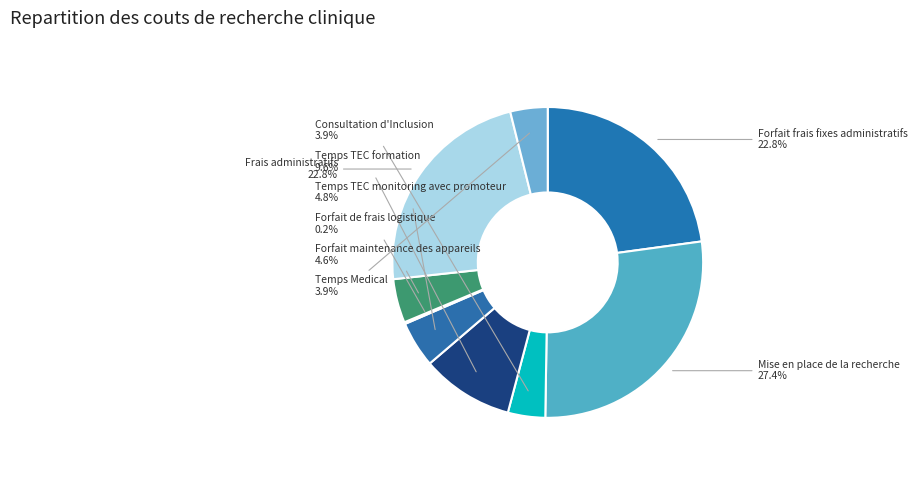

What percentage is the Consultation d'Inclusion slice, to the nearest percent?

4%